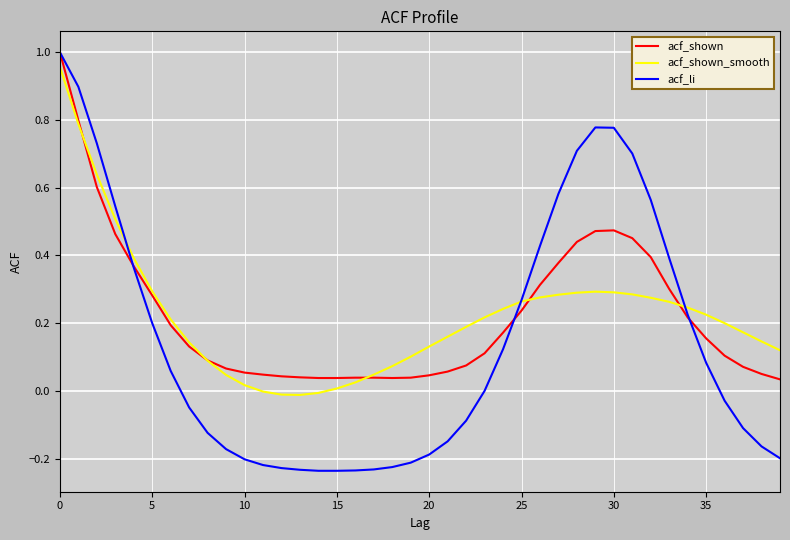

What is the label of the 39th point from the left?

38